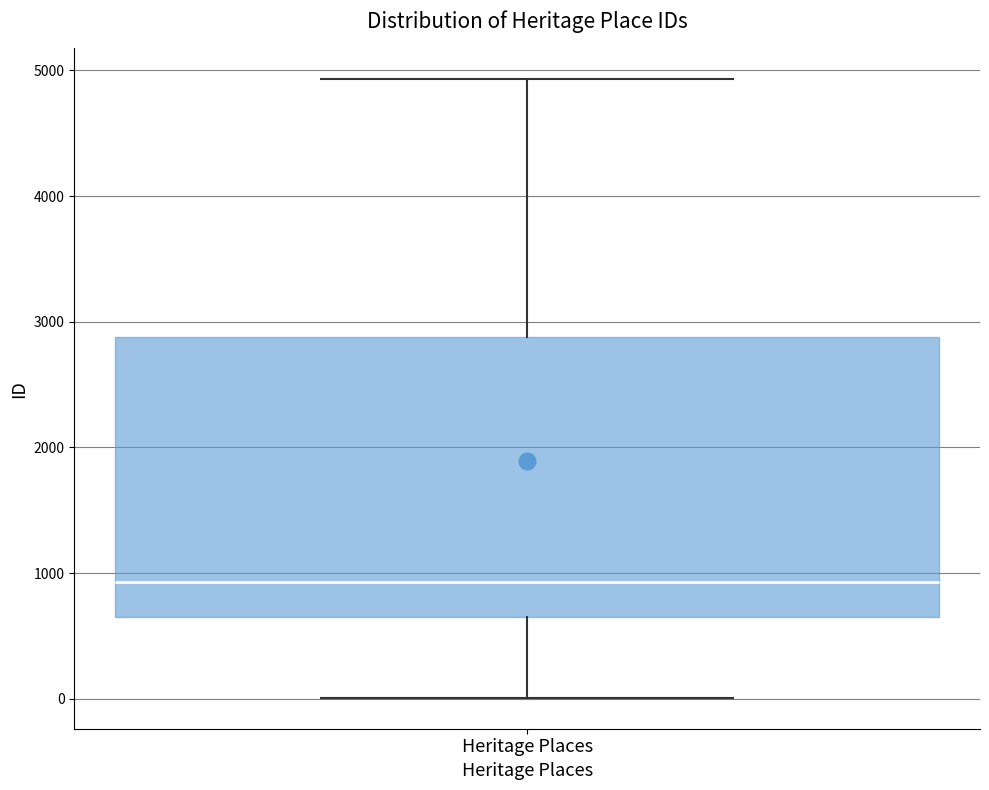

Where does the median line of the box for Heritage Places sit on the y-axis? The values are not printed on the chart, so give them approximately, as read against the axis.

900